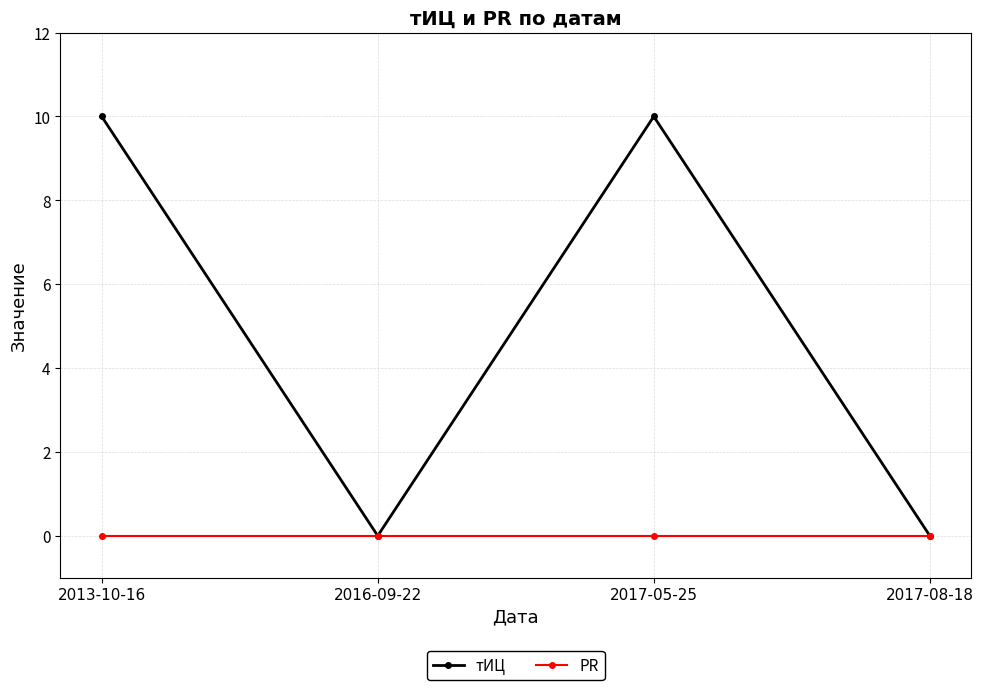

List the series in order of their peak value, lowest first.

PR, тИЦ